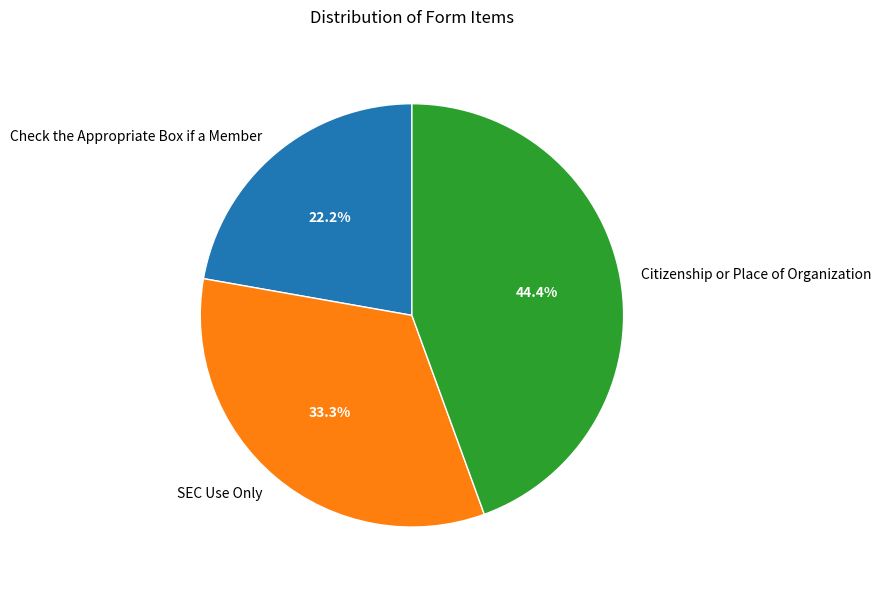

Is there any slice that represents more than half of the pie?

No